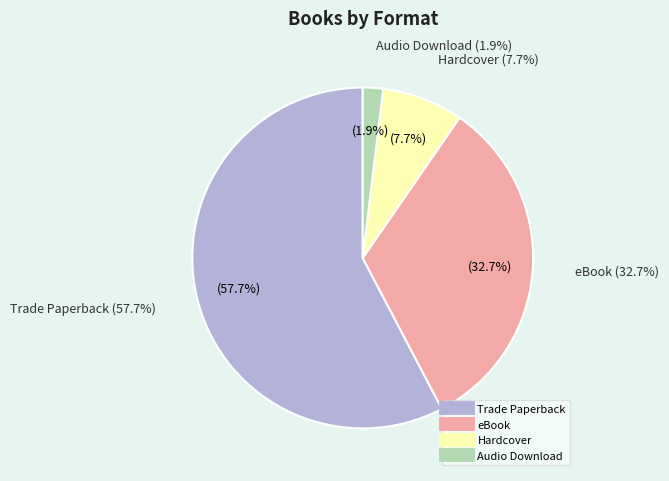

To the nearest percent, what percentage of the pie is Hardcover?

8%